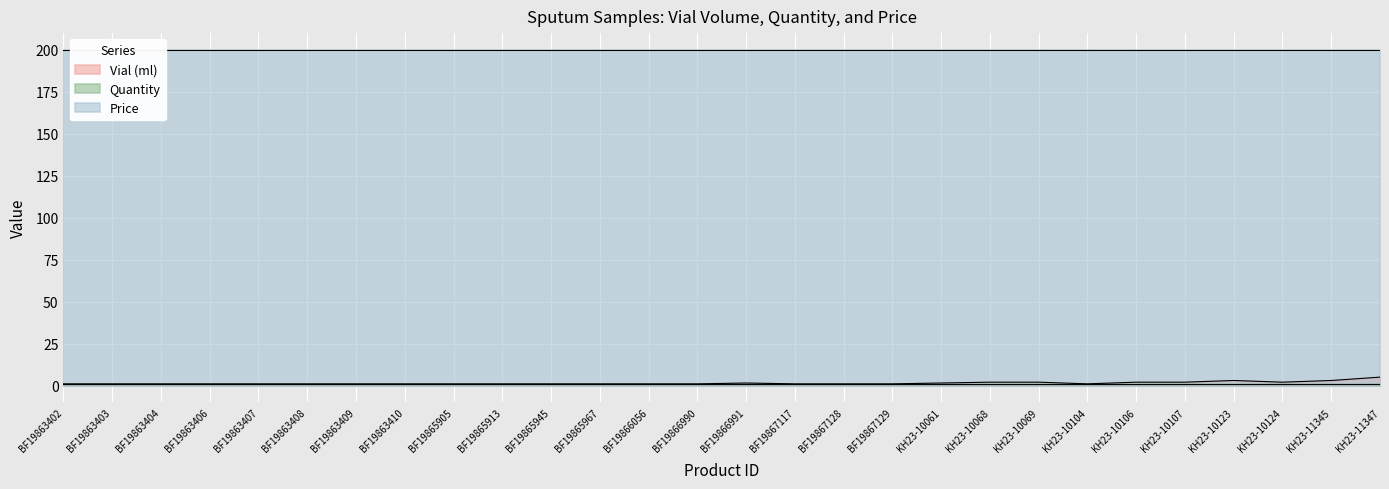

True or false: Vial (ml) has more than 0 interior local peaks.

True